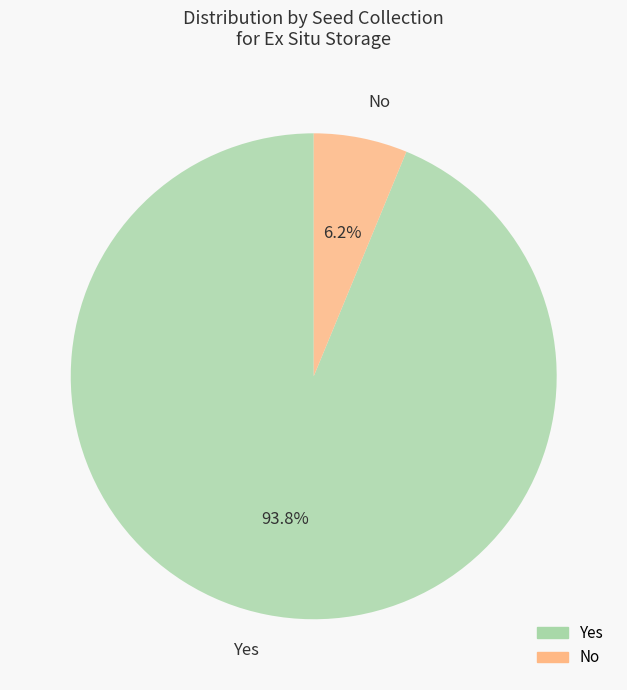

Is it true that No is 16% of the pie?

False